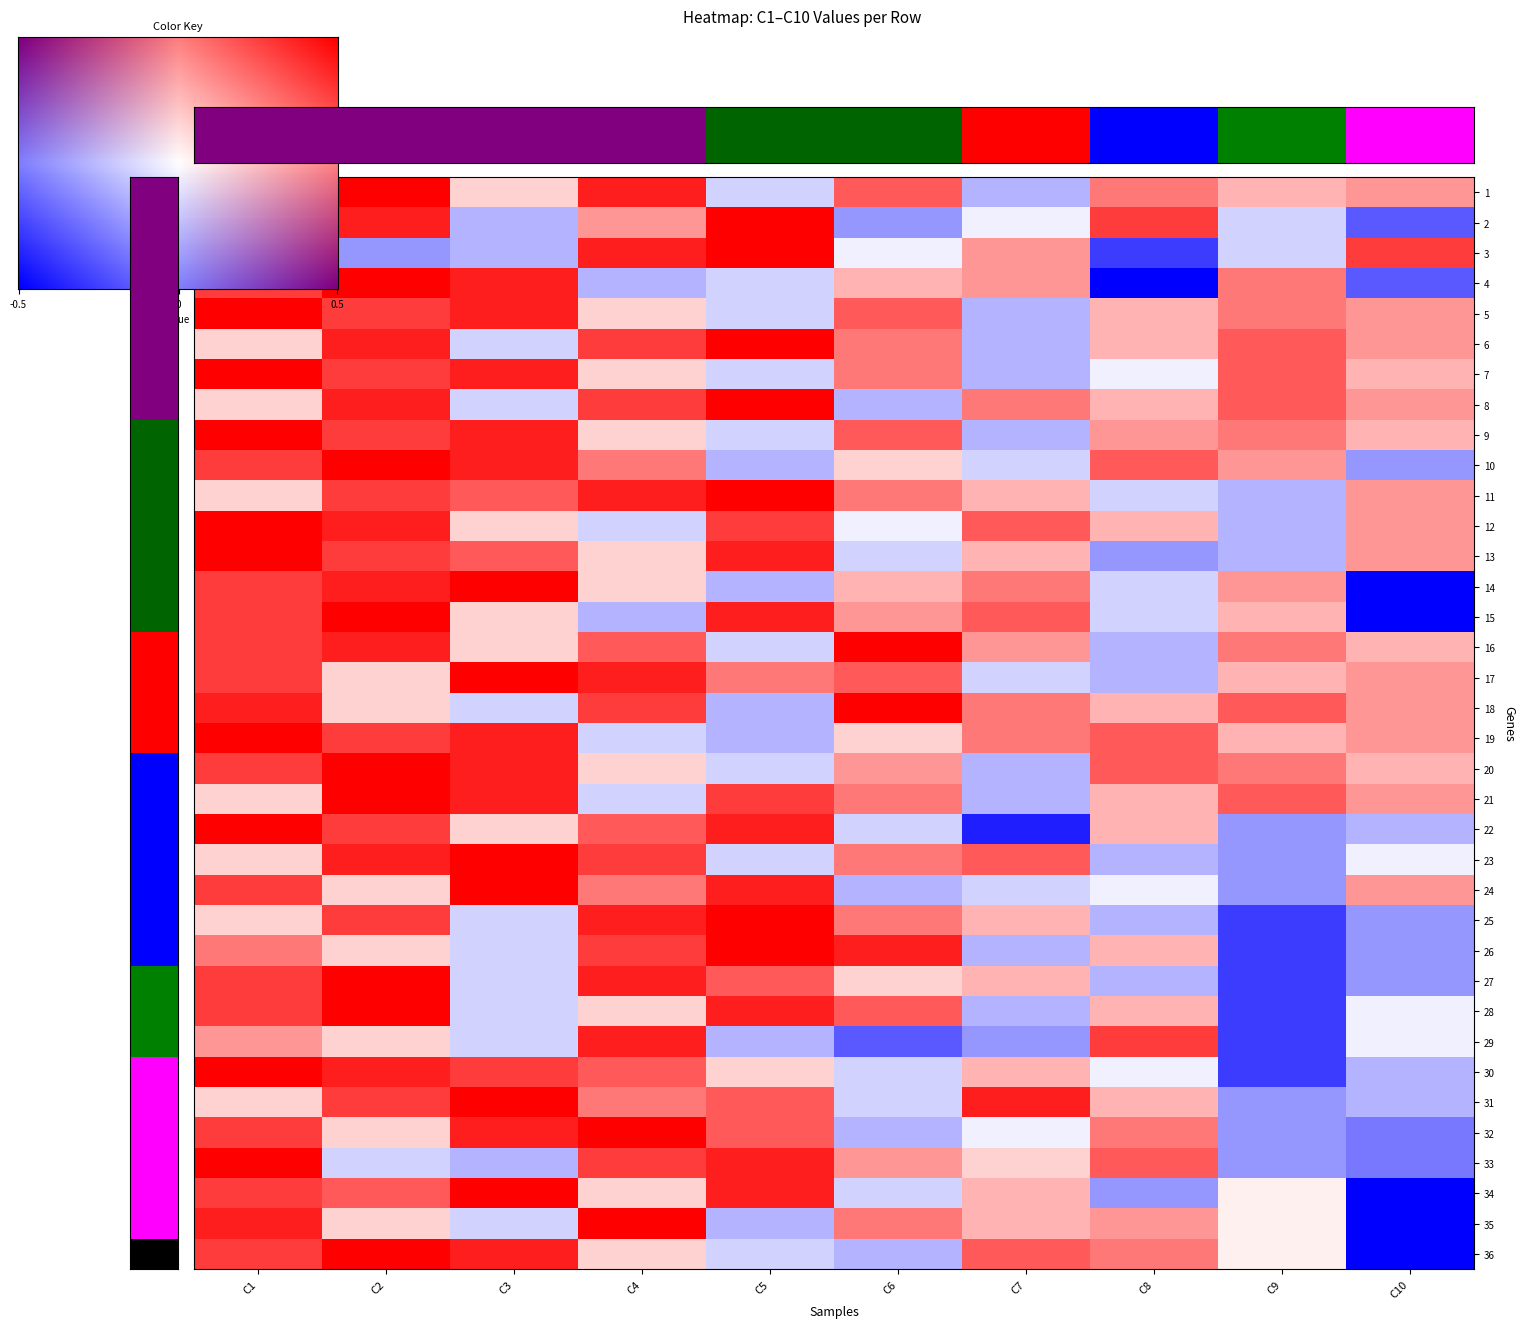

Is it true that 32 equals 9 at C10?

False